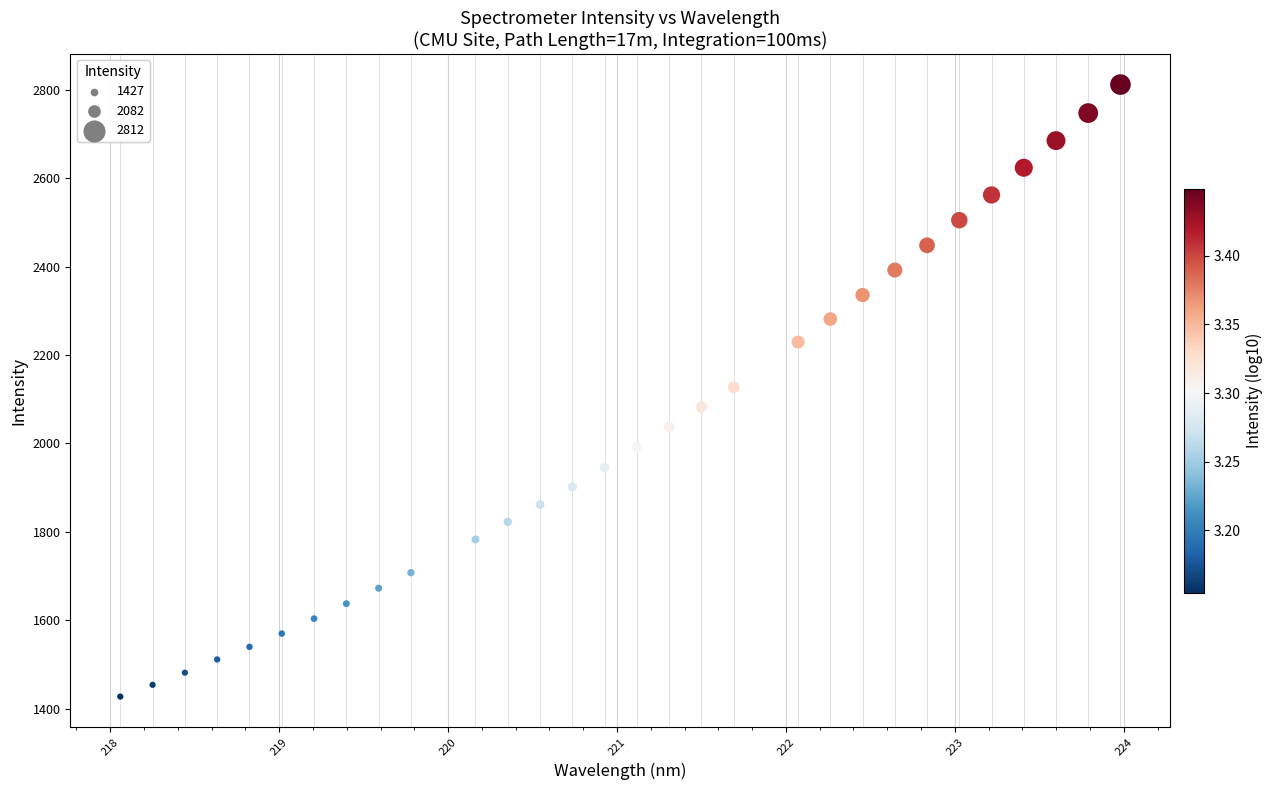

What is the range of X values (max minus min)?

5.9